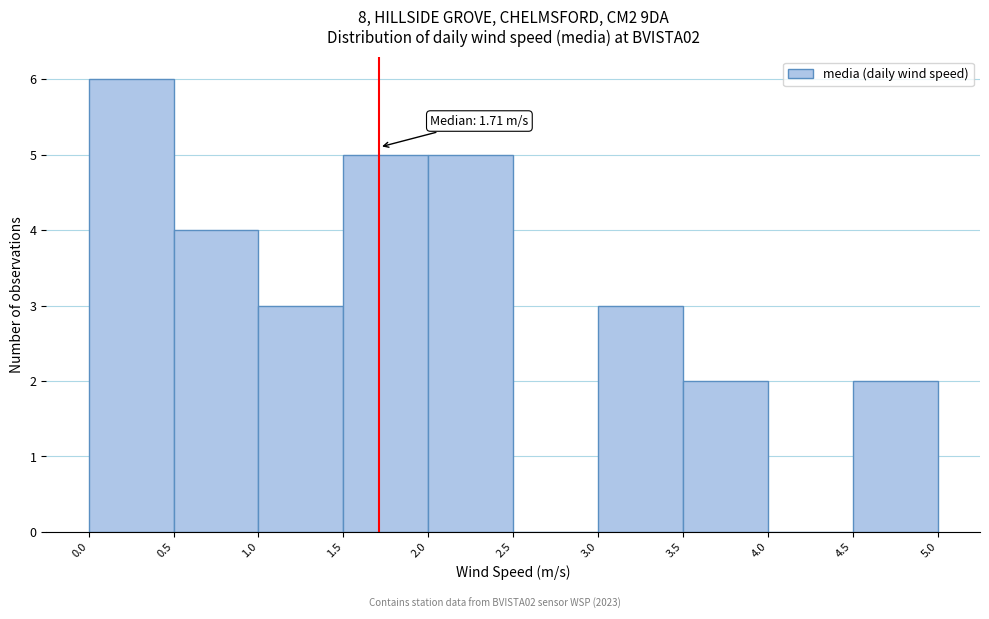

Which range on the x-axis has the tallest bar?

0.0 to 0.5